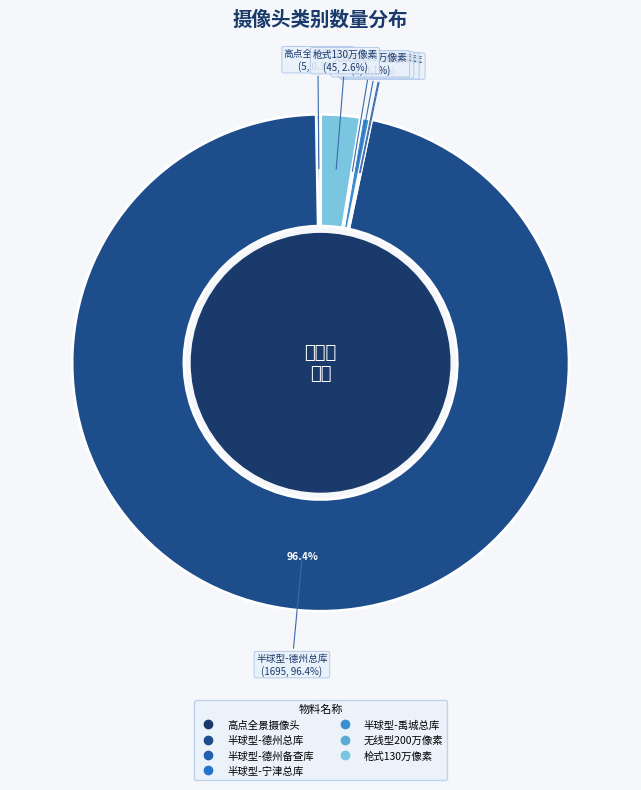

Do 摄像头半球型300万像素(带红外功能)-德州总库 and 摄像头枪式130万像素(带红外功能) together represent more than half of the pie?

Yes